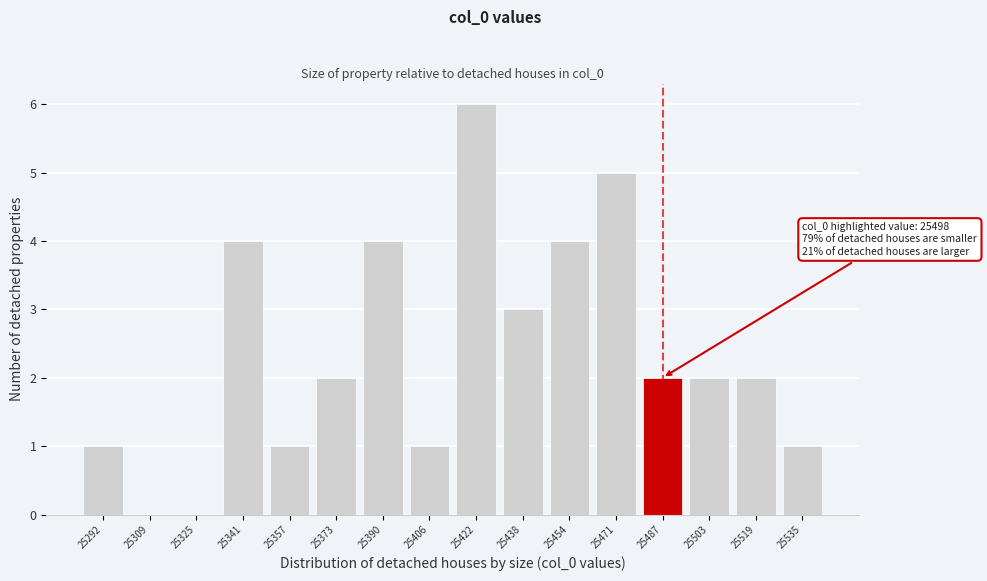

Reading left to right, extract all data points from this chart.

25292=1	25309=0	25325=0	25341=4	25357=1	25373=2	25390=4	25406=1	25422=6	25438=3	25454=4	25471=5	25487=2	25503=2	25519=2	25535=1